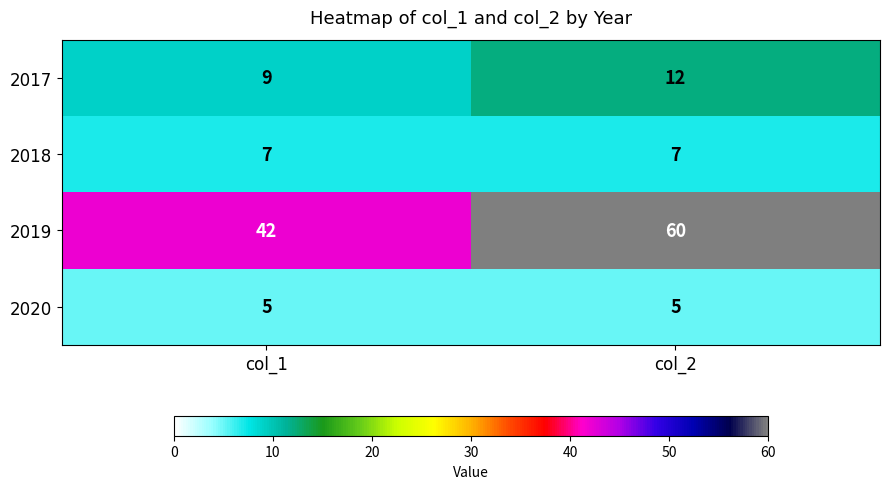

Reading left to right, list all the values displayed in this chart.

2017: 9	12
2018: 7	7
2019: 42	60
2020: 5	5